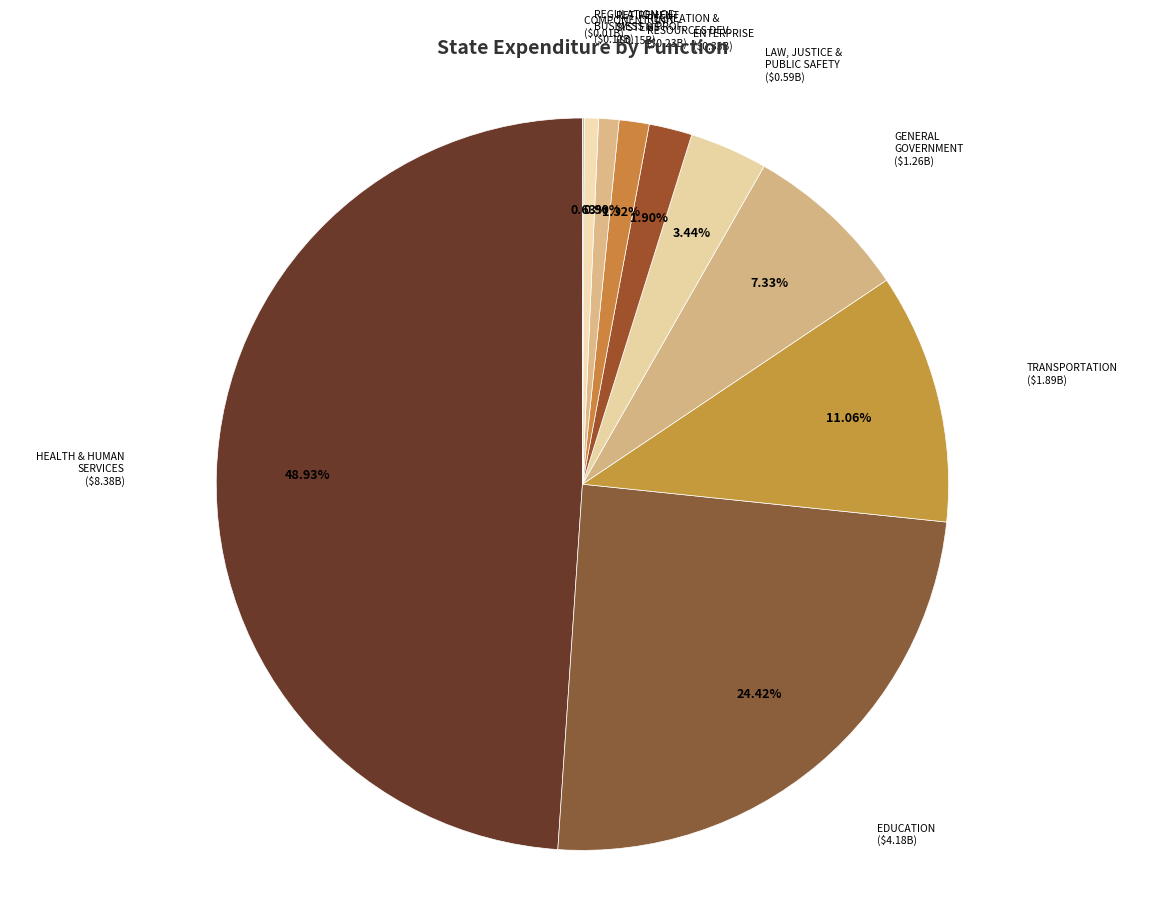

Rank the categories by value from lowest to highest.

COMPONENT UNIT, REGULATION OF BUSINESS AND PROFESSIONALS, RETIREMENT SYSTEMS, RECREATION AND RESOURCES DEVELOPMENT, ENTERPRISE, LAW, JUSTICE AND PUBLIC SAFETY, GENERAL GOVERNMENT, TRANSPORTATION, EDUCATION, HEALTH AND HUMAN SERVICES